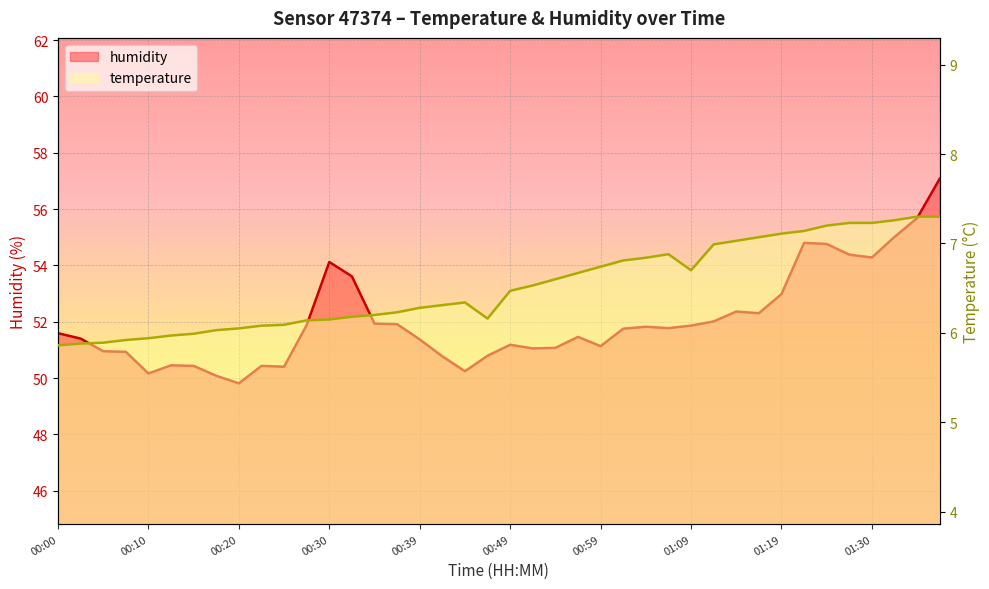

What is the label of the 28th point from the left?

01:07